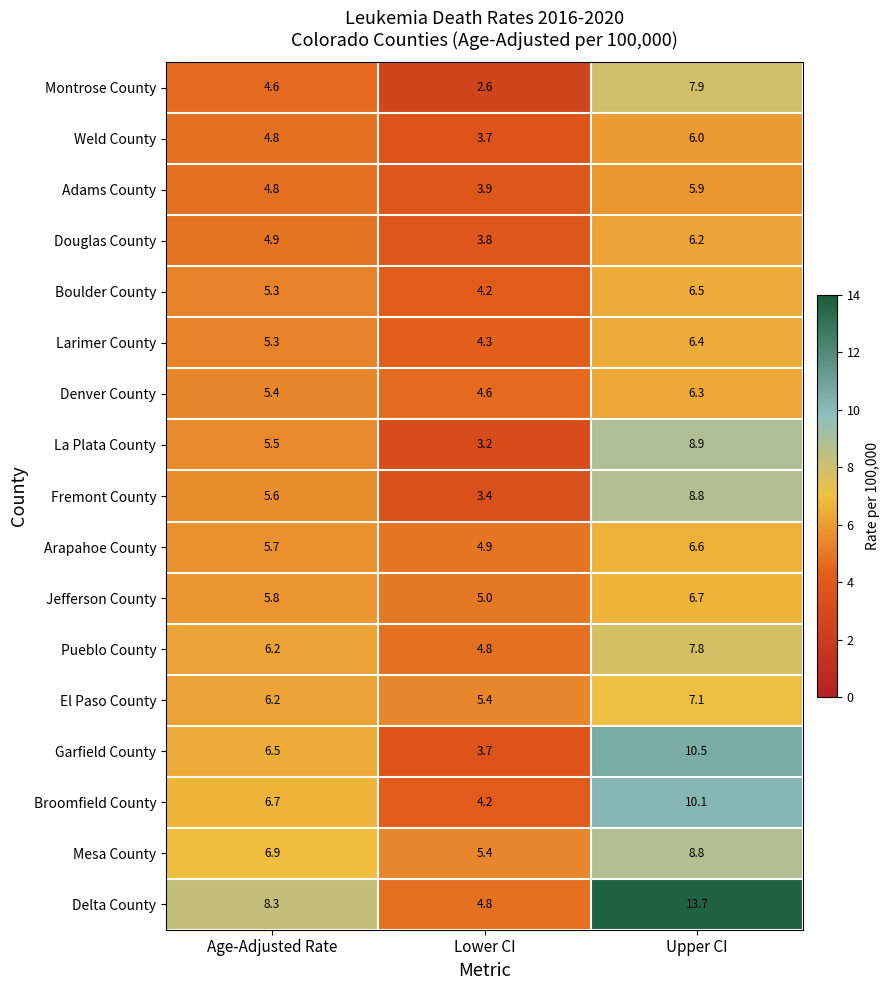

Where does the Broomfield County series first go above 6?

Age-Adjusted Rate